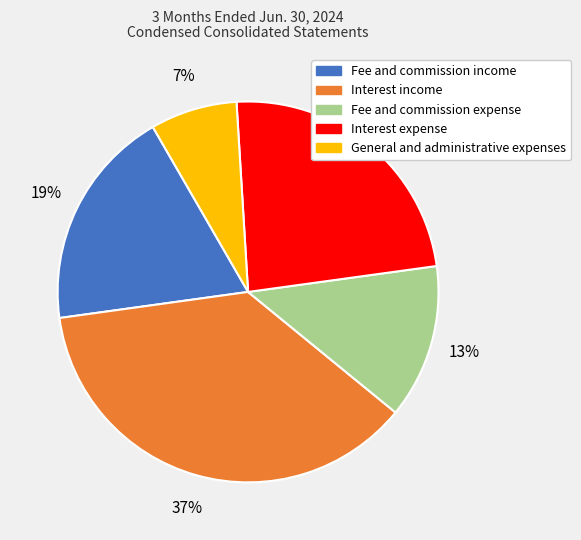

To the nearest percent, what is the combined percentage of Interest expense and Interest income?

61%